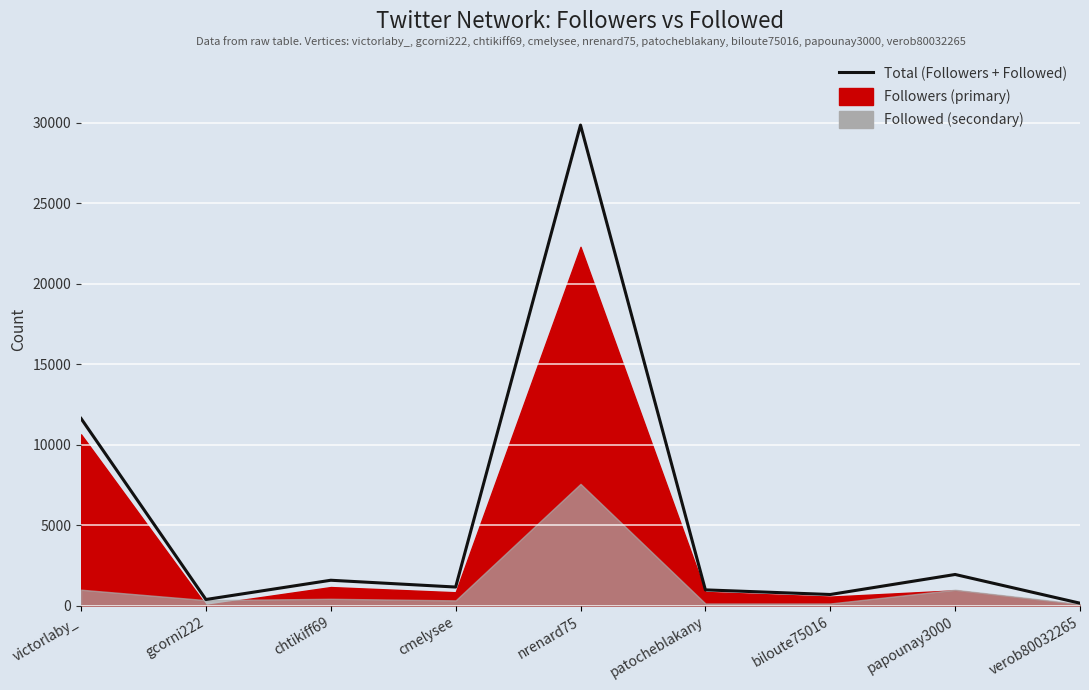

Rank the categories by value from highest to lowest.

nrenard75, victorlaby_, papounay3000, chtikiff69, cmelysee, patocheblakany, biloute75016, gcorni222, verob80032265